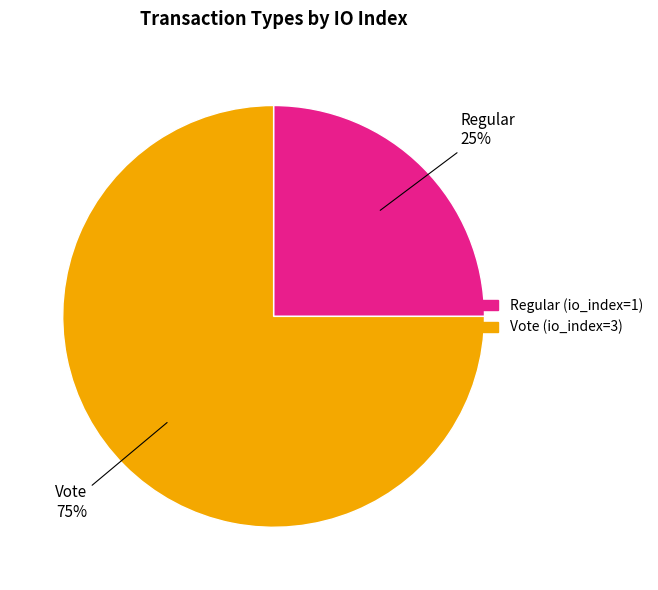

Combined, do Vote and Regular account for over 50%?

Yes